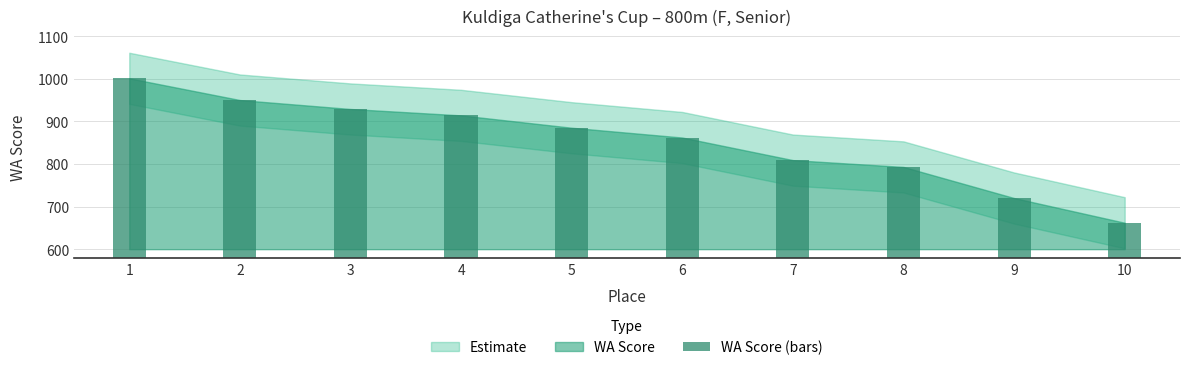

What is the minimum value shown in the chart?

662